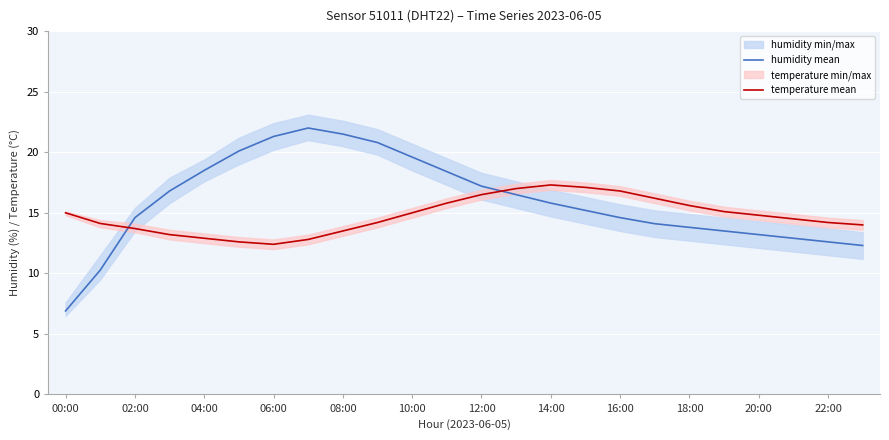

Is the value of temperature mean at 06:00 greater than the value of humidity mean at 16:00?

No